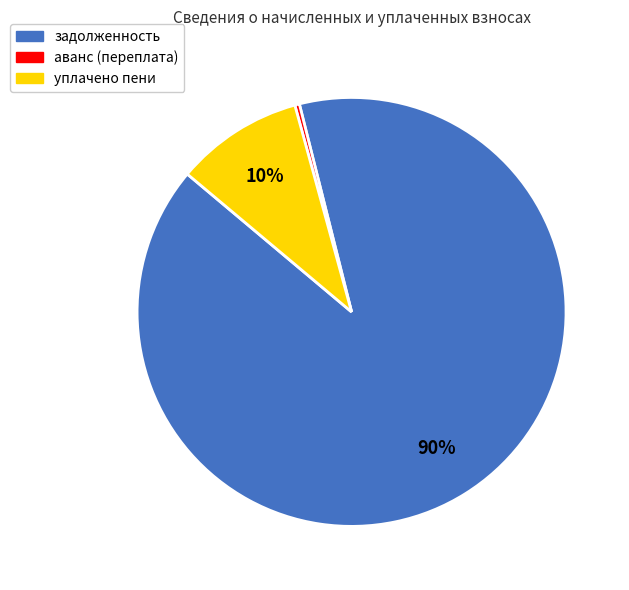

How many slices are in this pie chart?

3